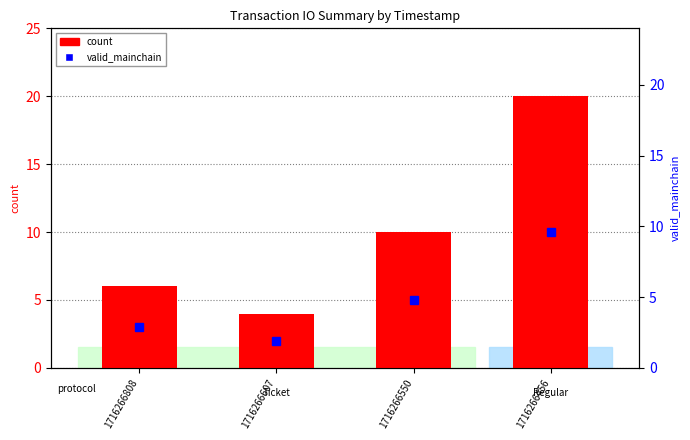

What is the change in value from 1716266607 to 1716266550?

+6